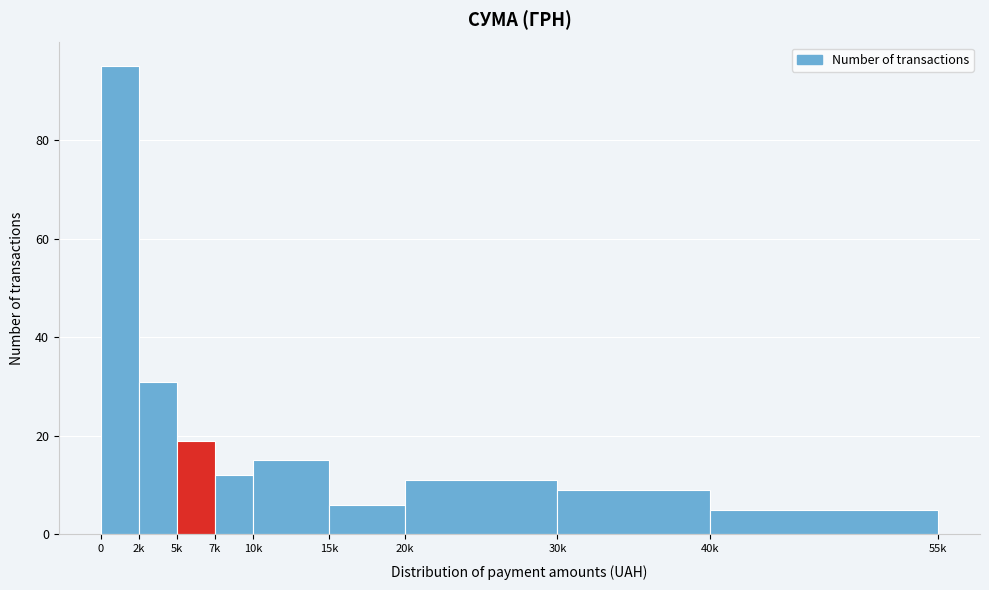

Reading left to right, extract all data points from this chart.

95	31	19	12	15	6	11	9	5